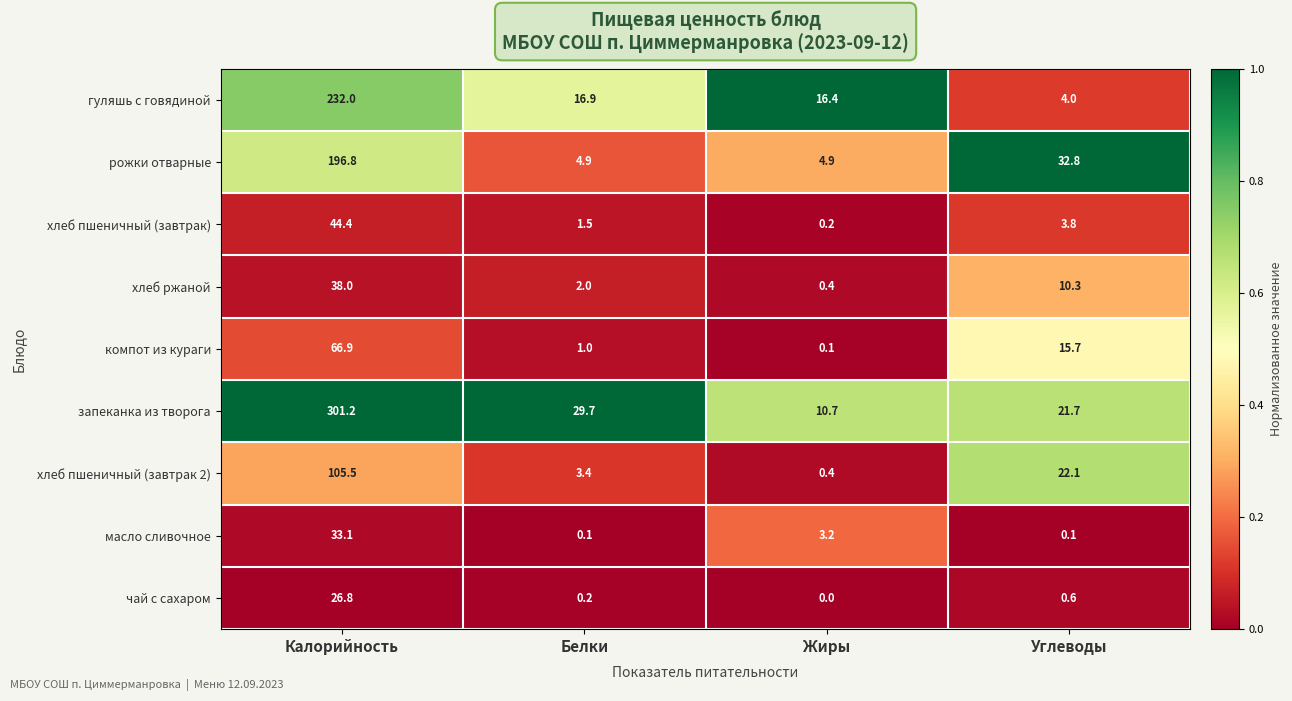

What is the average value of the чай с сахаром series?

6.9